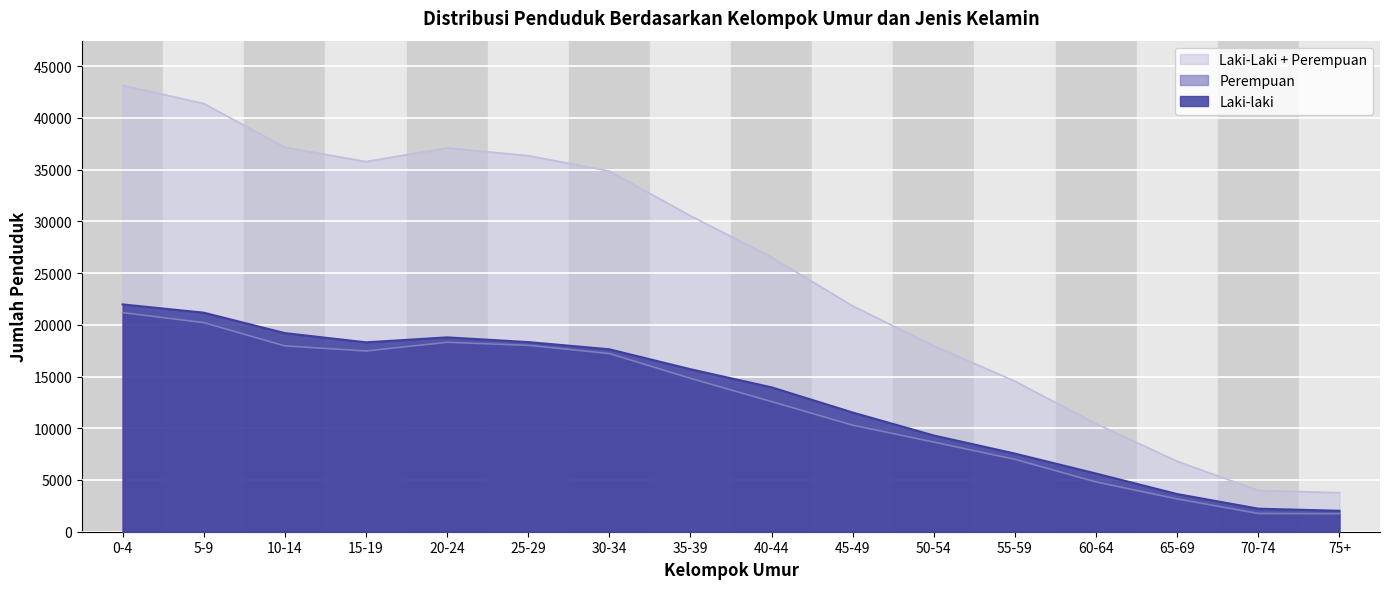

Rank the categories by Perempuan value from lowest to highest.

75+, 70-74, 65-69, 60-64, 55-59, 50-54, 45-49, 40-44, 35-39, 30-34, 15-19, 10-14, 25-29, 20-24, 5-9, 0-4